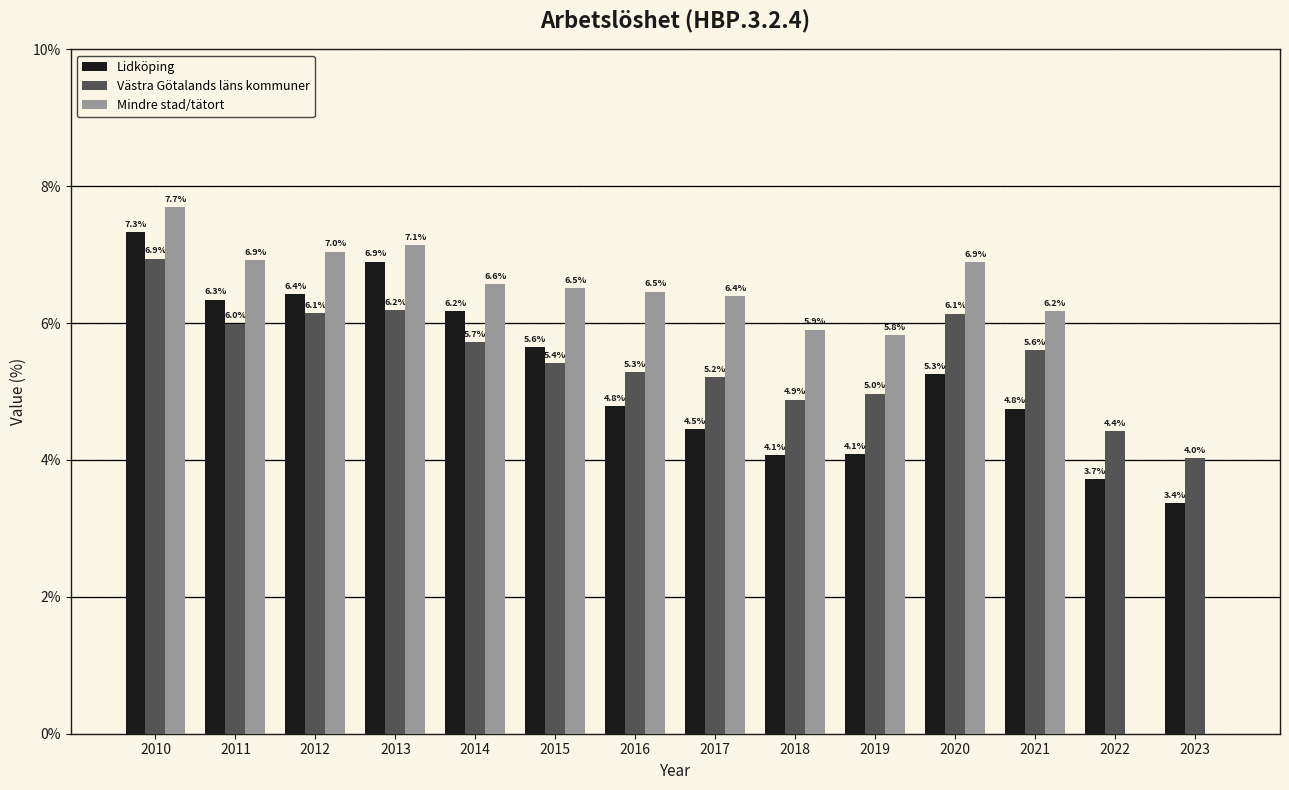

The Västra Götalands läns kommuner series shows 5.0 at 2019. True or false?

True